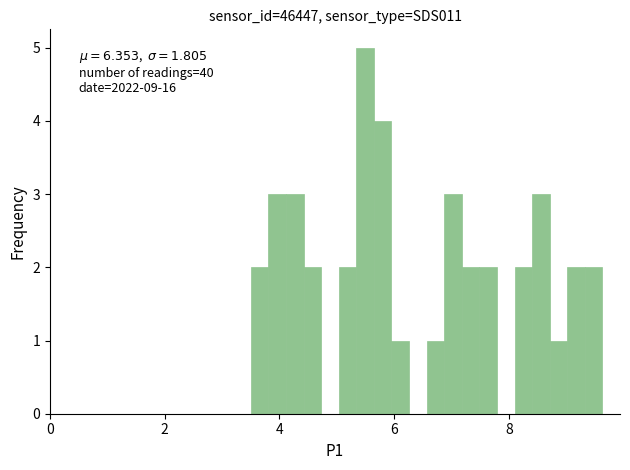

Around what value on the x-axis is the tallest bar? Give the approximate position of its centre, as read against the axis.

5.4